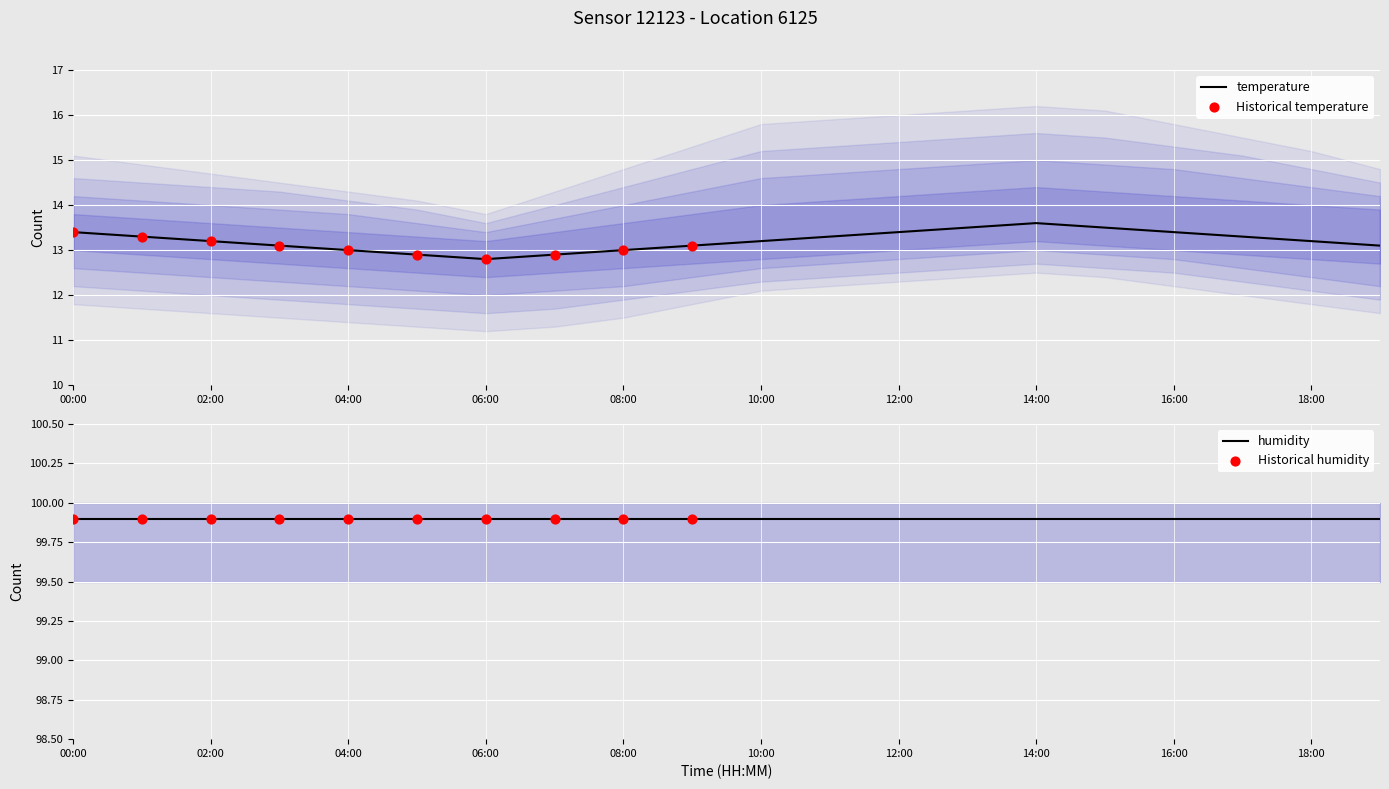

What is the change in value from 10:00 to 11:00?

+0.1